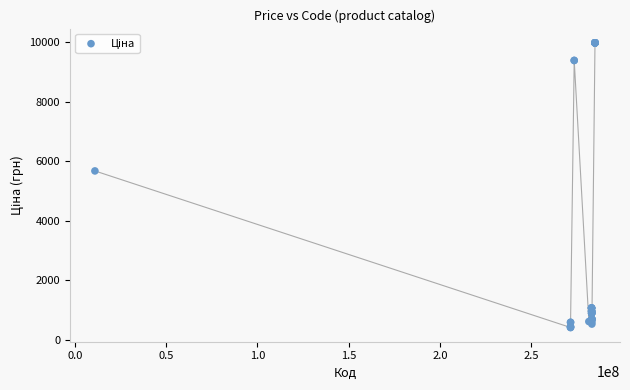

What Y value in the scatter plot is closest to 5195?

5673.8